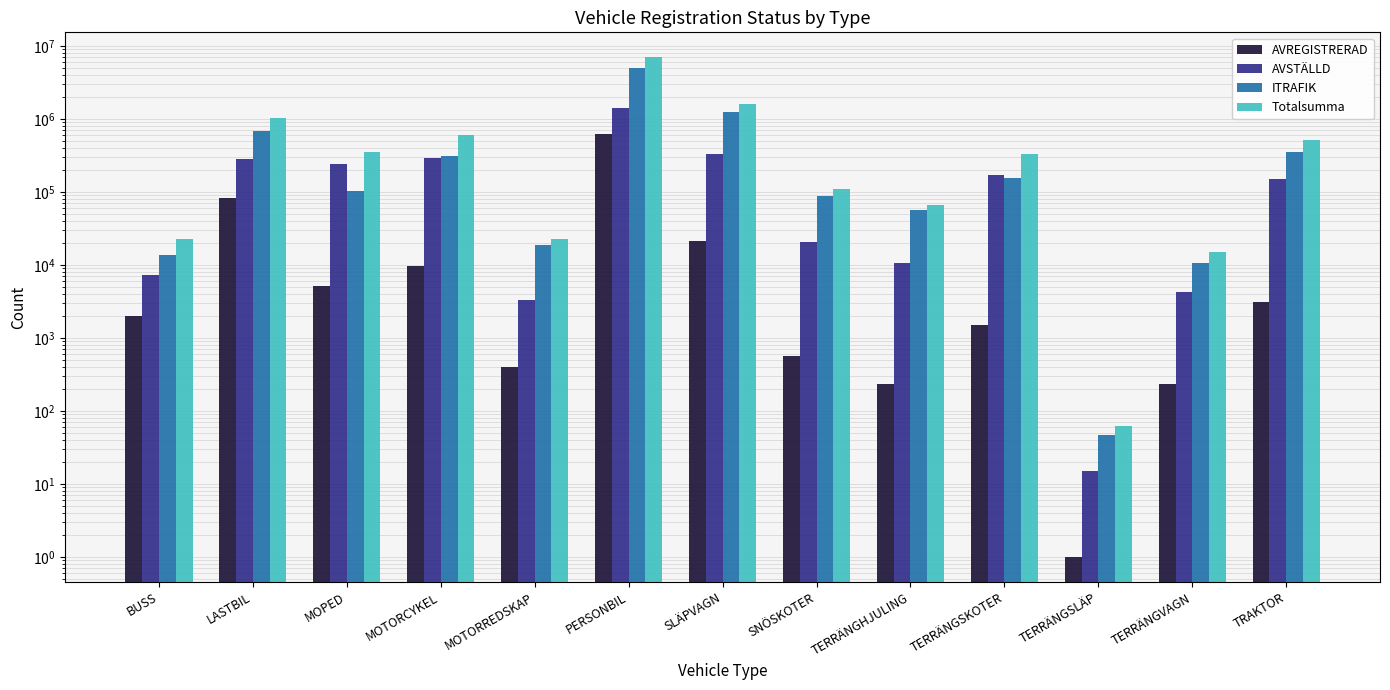

Reading right to left, list all the values displayed in this chart.

AVREGISTRERAD: 3082	231	1	1486	238	560	21309	626623	404	9786	5170	82796	2004
AVSTÄLLD: 151128	4313	15	171130	10808	20979	336045	1425541	3356	290092	245303	283367	7202
ITRAFIK: 357412	10585	47	155781	56025	87475	1252904	4951235	19072	310356	103975	680919	13528
Totalsumma: 511622	15129	63	328397	67071	109014	1610258	7003399	22832	610234	354448	1047082	22734